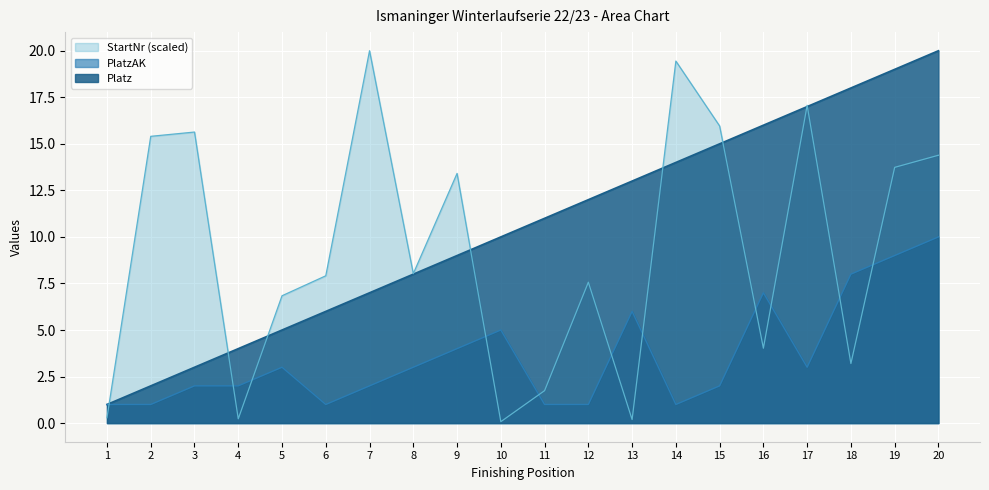

List the labels in order of StartNr value, smallest first.

10, 13, 4, 1, 11, 18, 16, 5, 12, 6, 8, 9, 19, 20, 2, 3, 15, 17, 14, 7